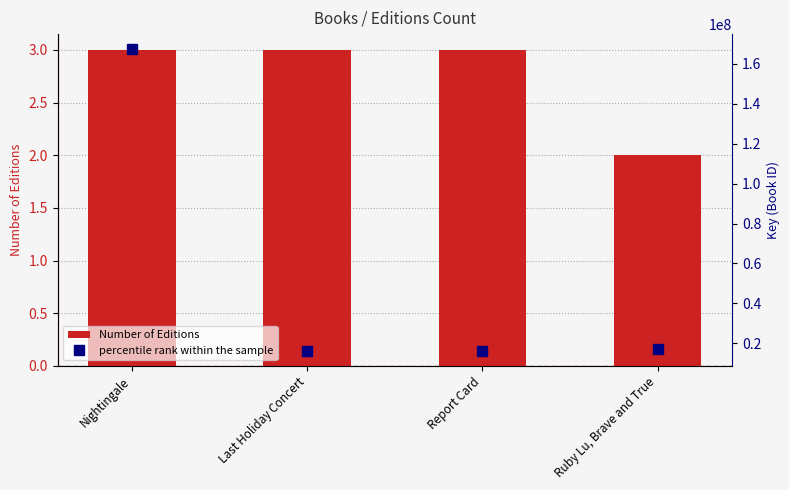

What is the average value of the Number of Editions series?

3